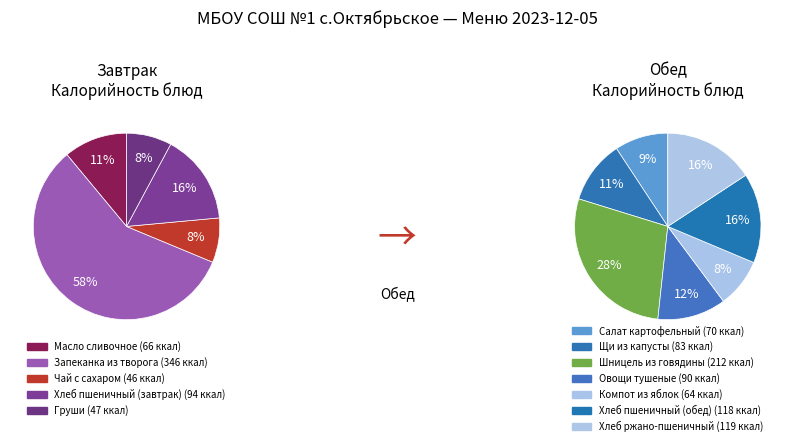

Which slice is the largest?

Запеканка из творога